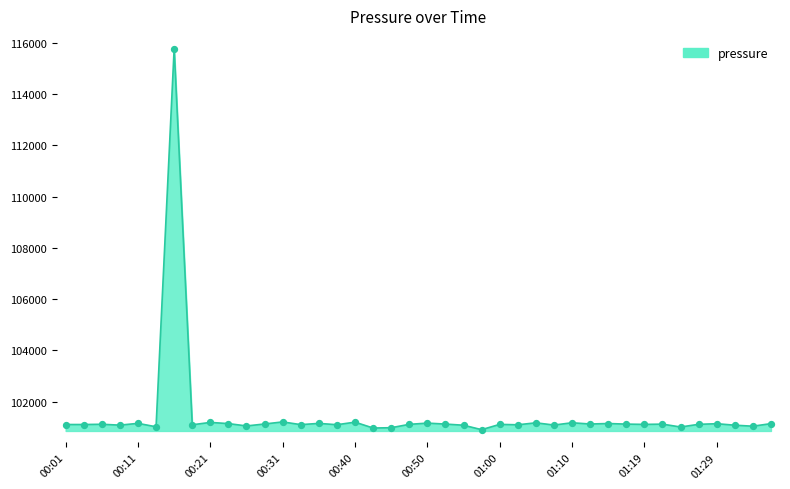

What is the difference between the maximum and minimum values?

14858.4